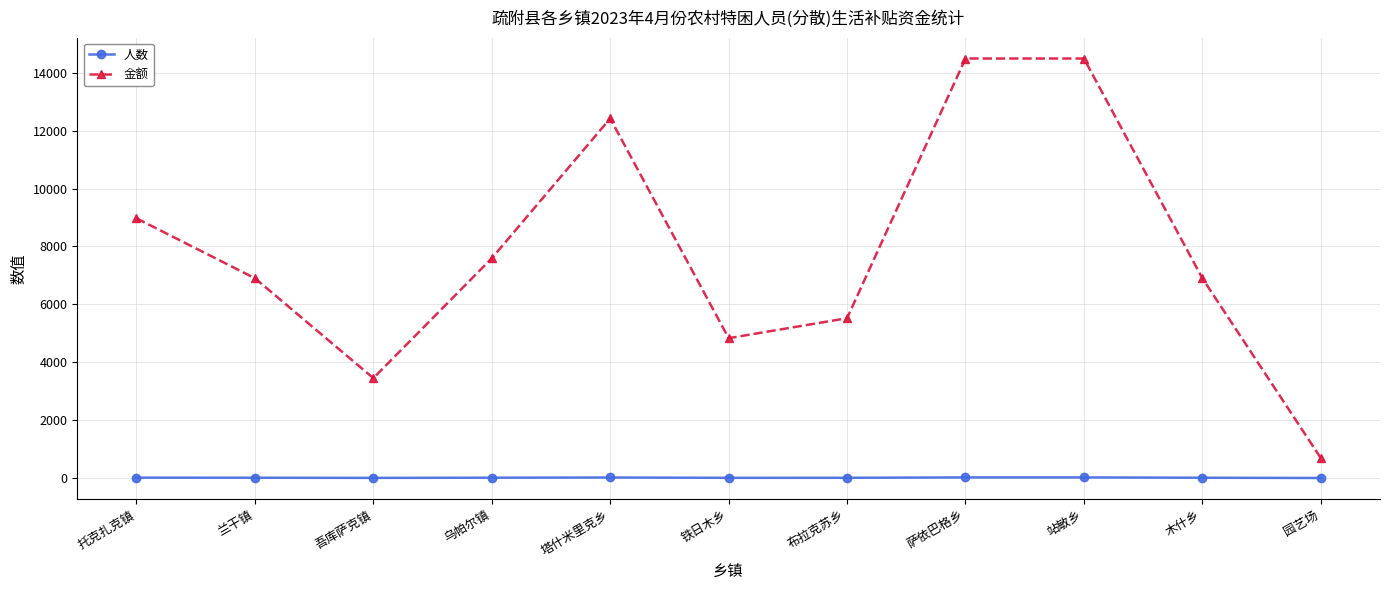

Where does the 人数 series first go above 10?

托克扎克镇